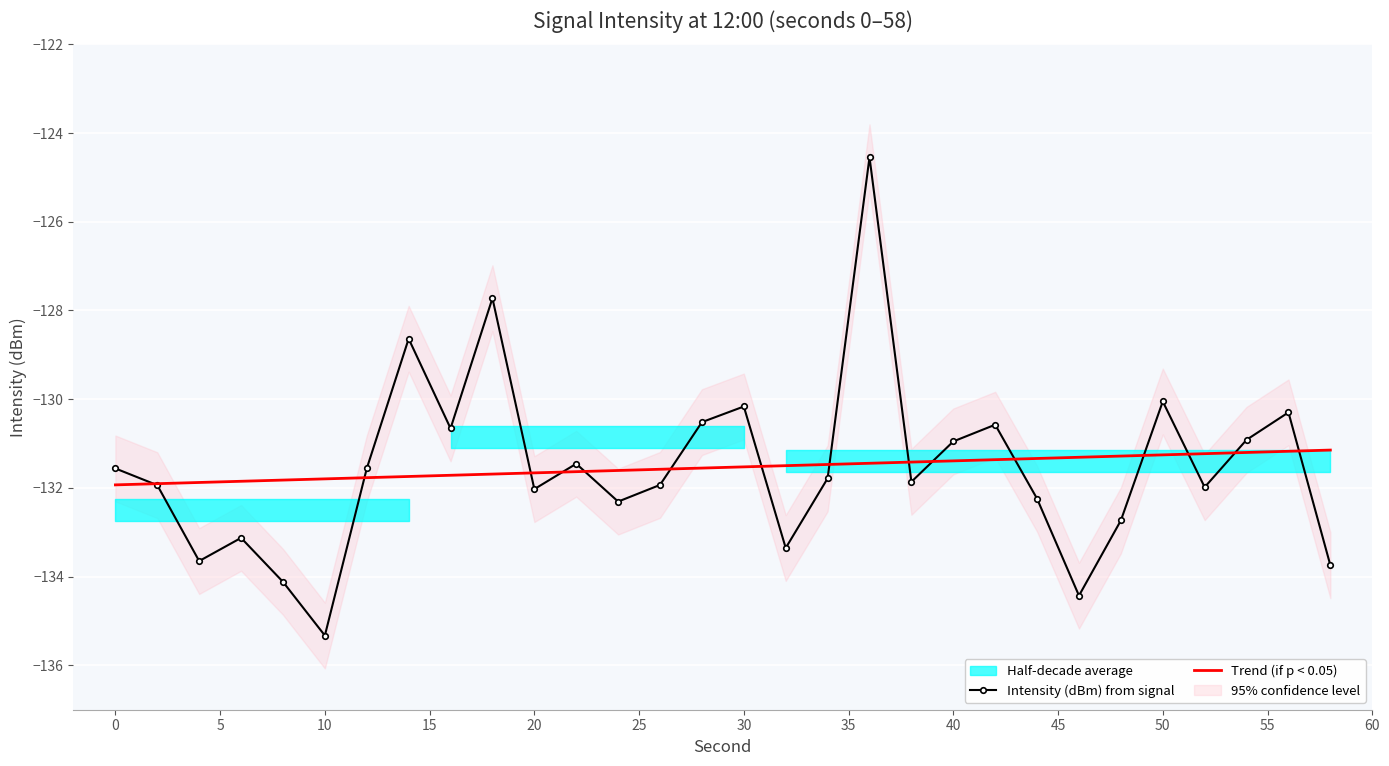

How many data points are above -131?

11